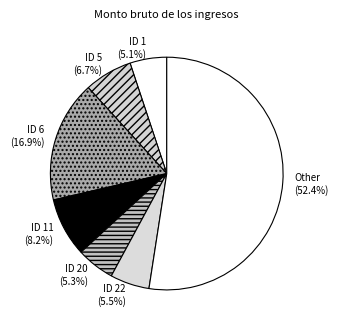

Count the number of slices in the pie.

7